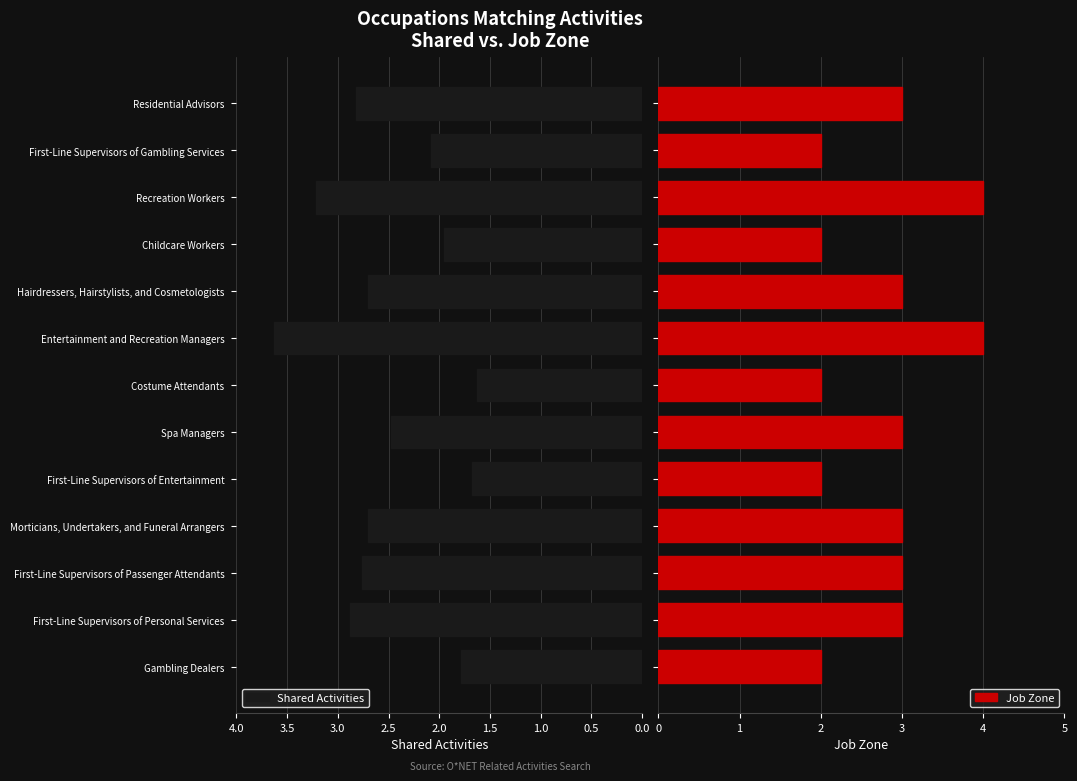

What is the difference between the maximum and second lowest values in the Job Zone series?

2